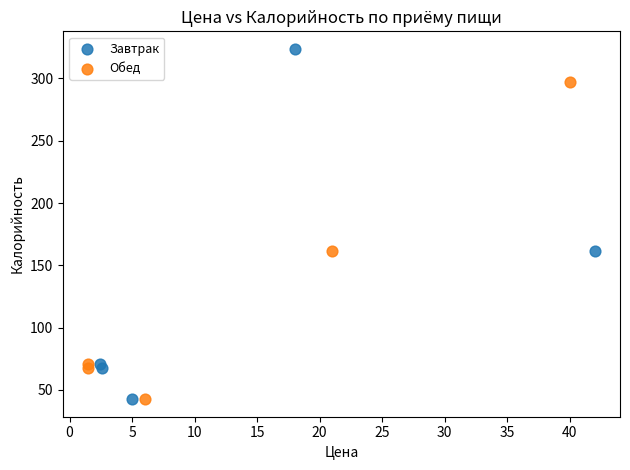

What are all the series names shown in the legend?

Завтрак, Обед